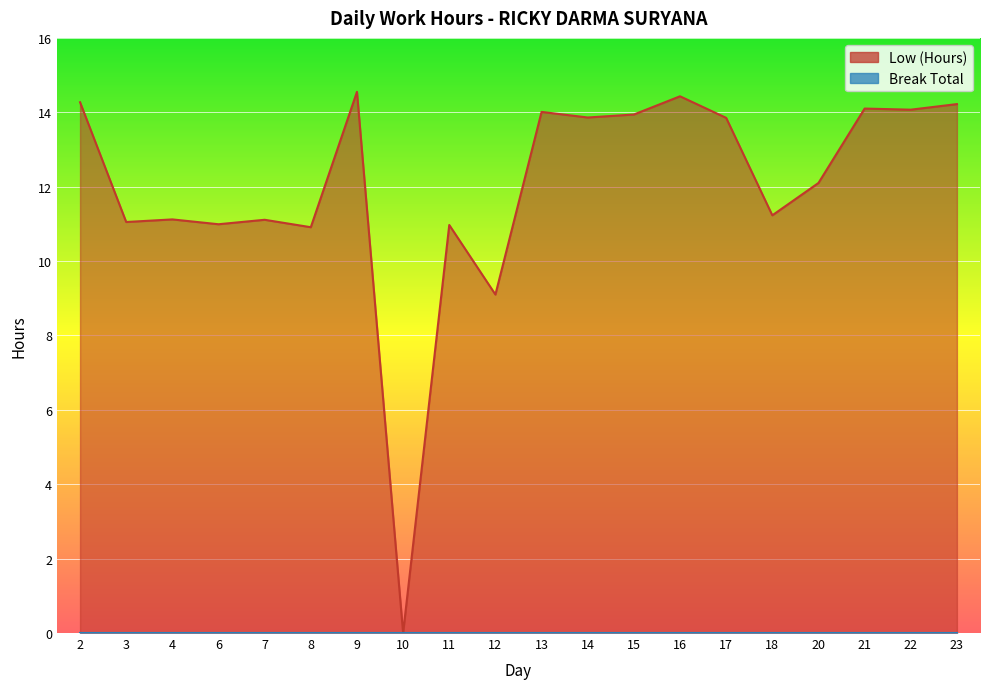

Between 20 and 18, which is larger?

20